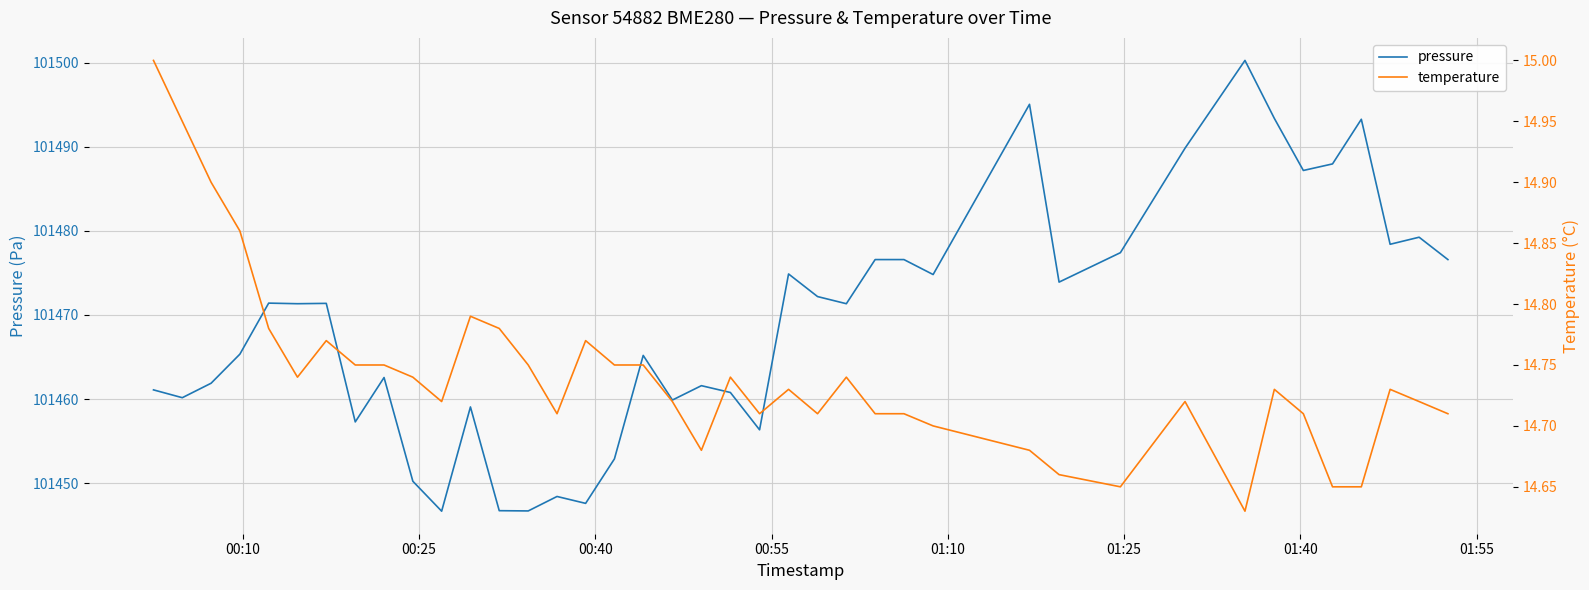

What is the maximum value for pressure?

101500.3